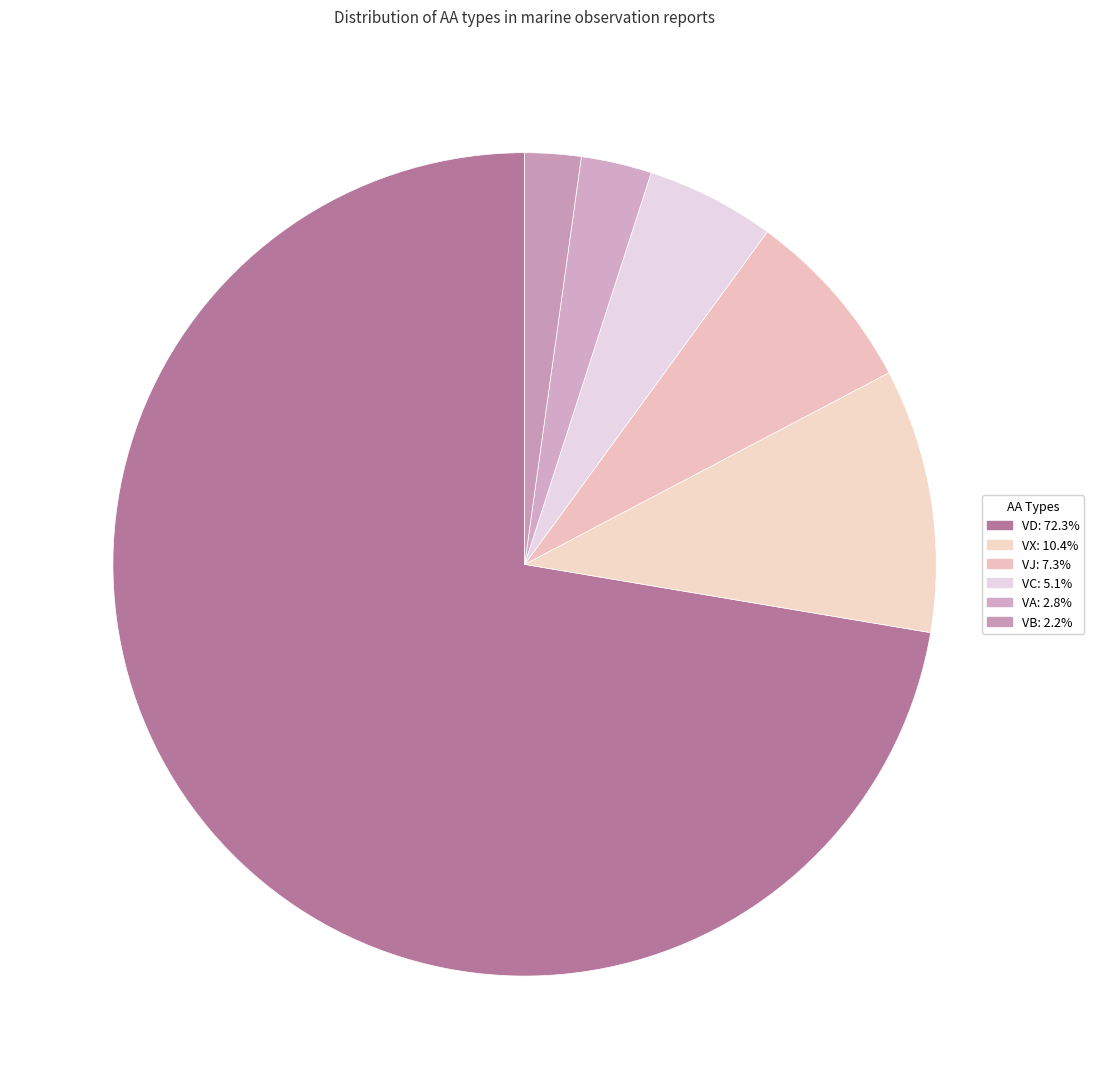

The VD slice represents 79% of the pie. True or false?

False